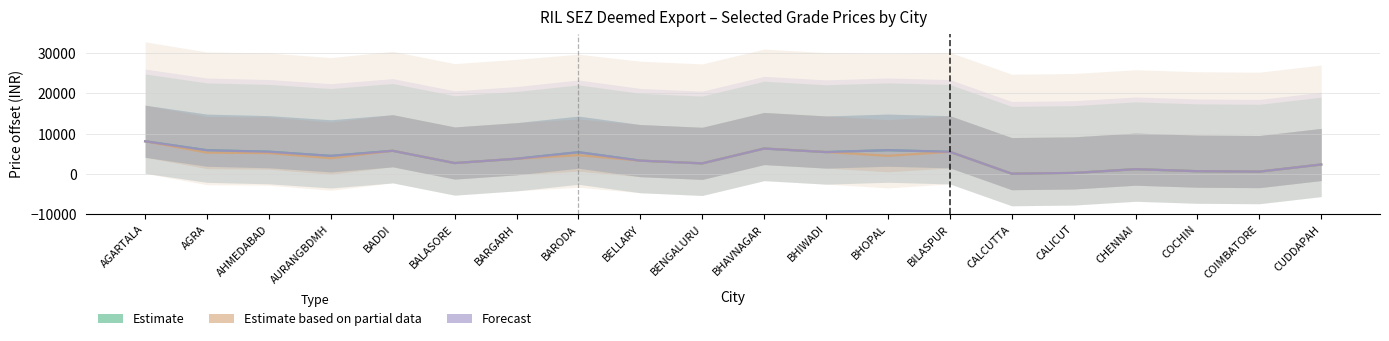

At which category does the chart reach its minimum across all series?

CALCUTTA